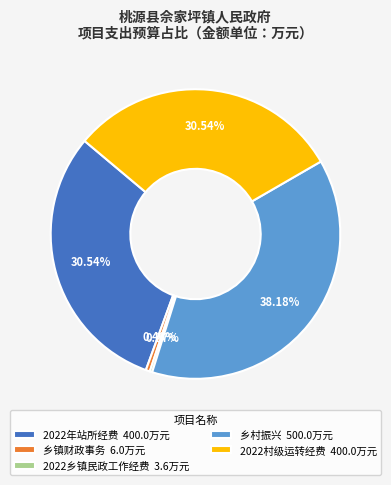

Does any single category account for the majority?

No